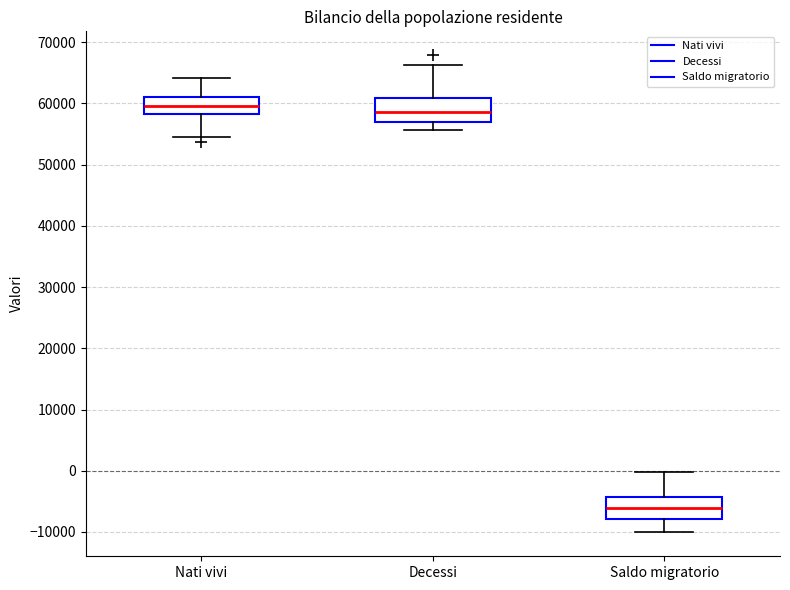

Reading left to right, read every box against the y-axis: the position of its median line, the range the box covers, and the ends of its whiskers. The values are not printed on the chart, so give them approximately, as read against the axis.

Nati vivi: median 60000, box 58000 to 61000, whiskers 54000 to 64000
Decessi: median 59000, box 57000 to 61000, whiskers 56000 to 66000
Saldo migratorio: median -6000, box -8000 to -4000, whiskers -10000 to 0